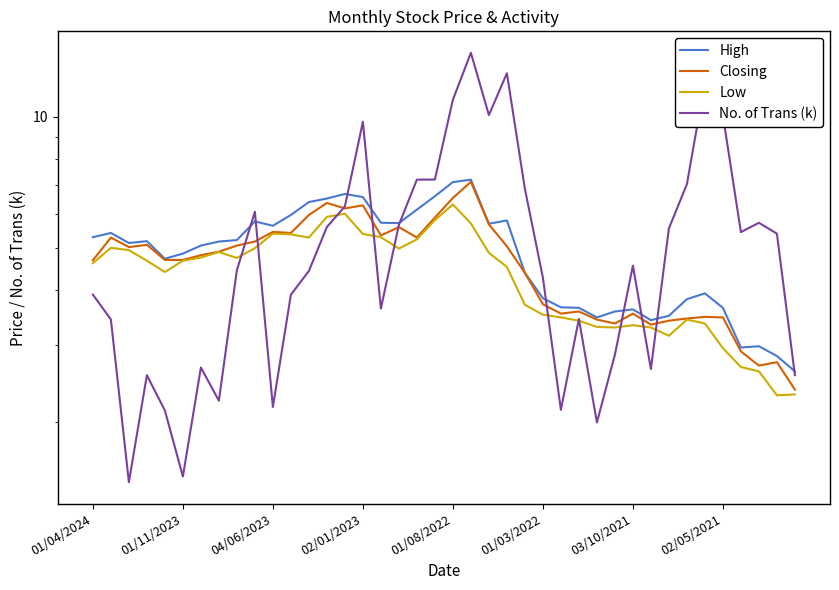

True or false: No. of Trans (k) has more than 2 points higher than both neighbors.

True